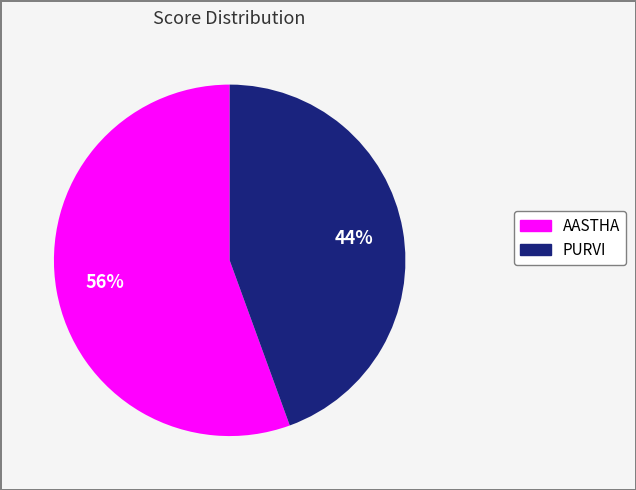

To the nearest percent, what percentage of the pie is PURVI?

44%